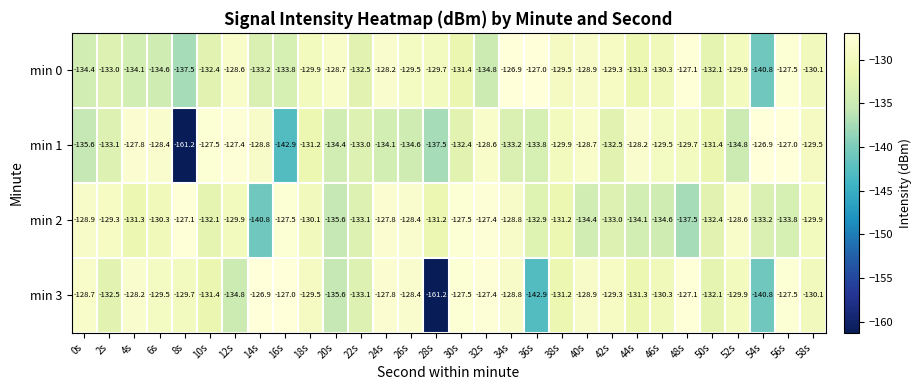

Where is min 0 nearest to the value -133?

2s